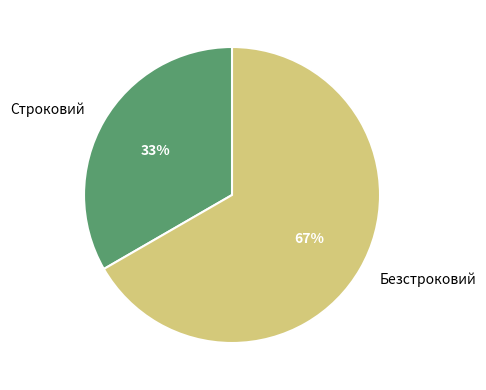

Count the number of slices in the pie.

2